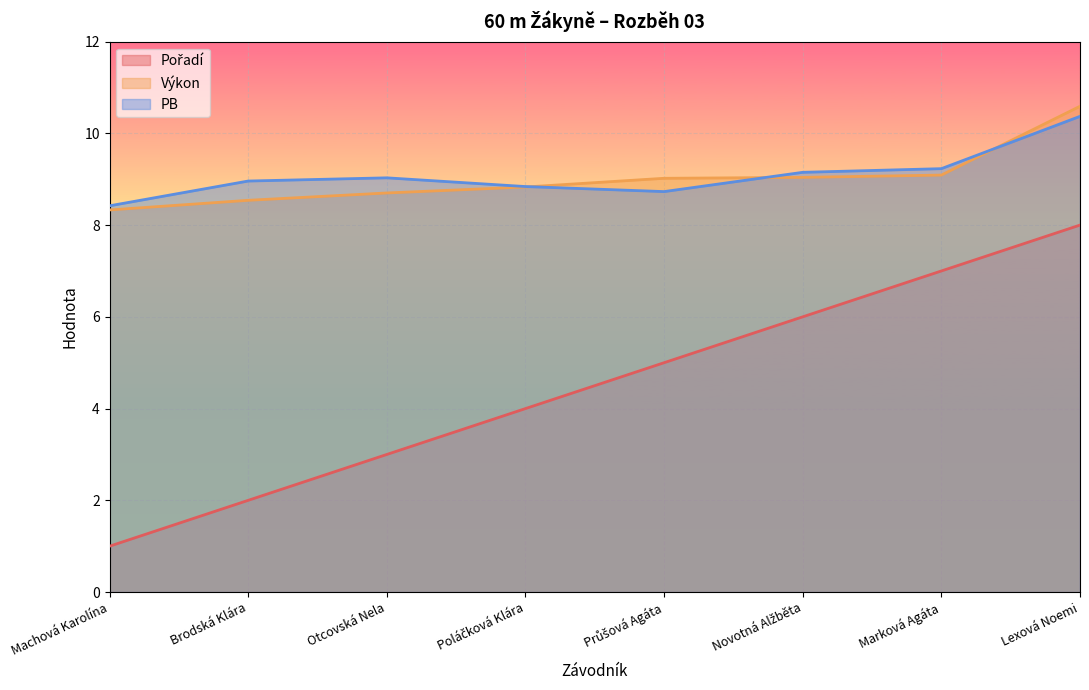

What are all the series names shown in the legend?

Pořadí, Výkon, PB